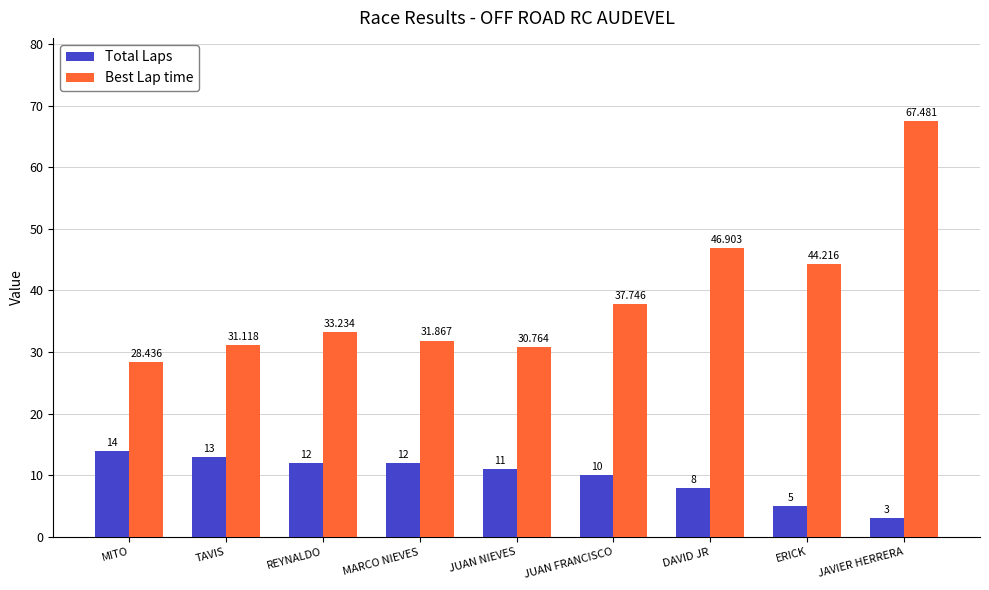

What is the minimum value for Total Laps?

3.0